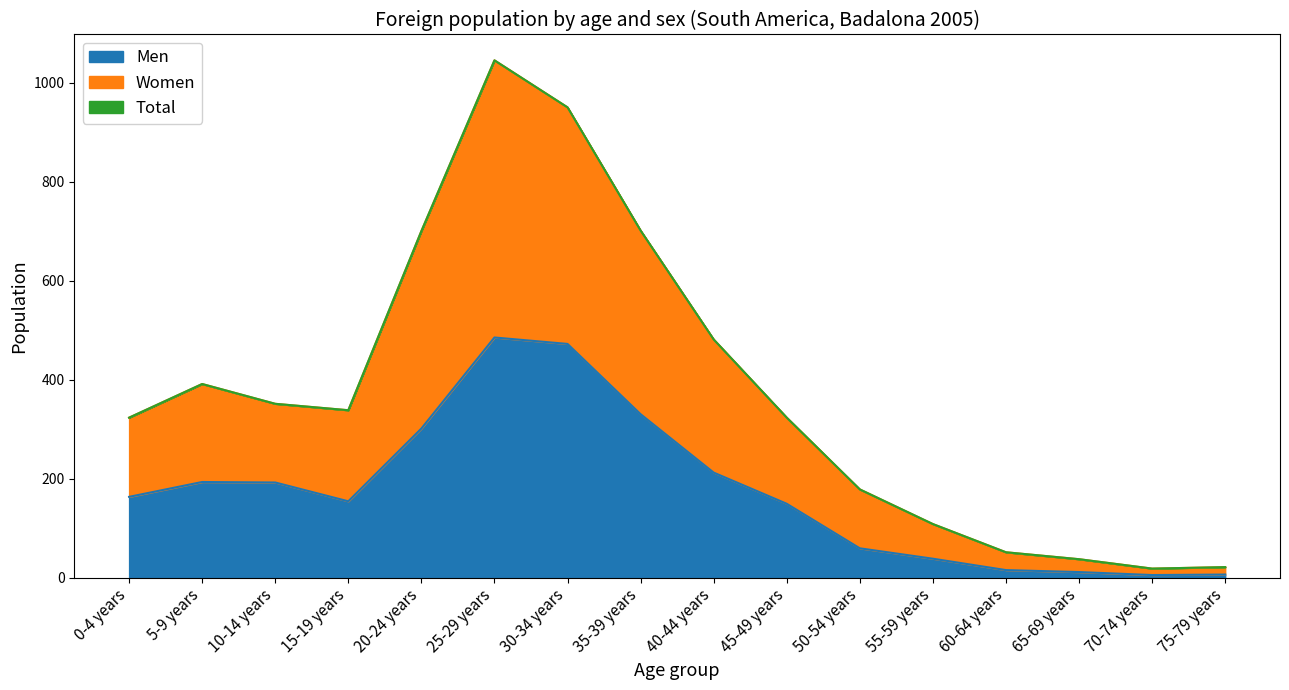

Count the number of categories in the chart.

16